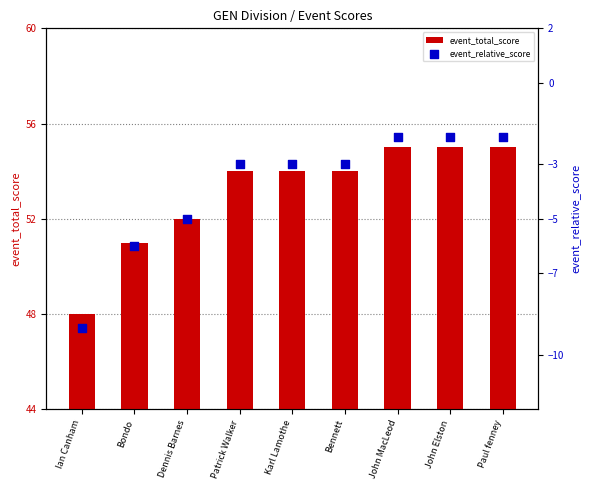

Which series contains the lowest Y value?

event_relative_score